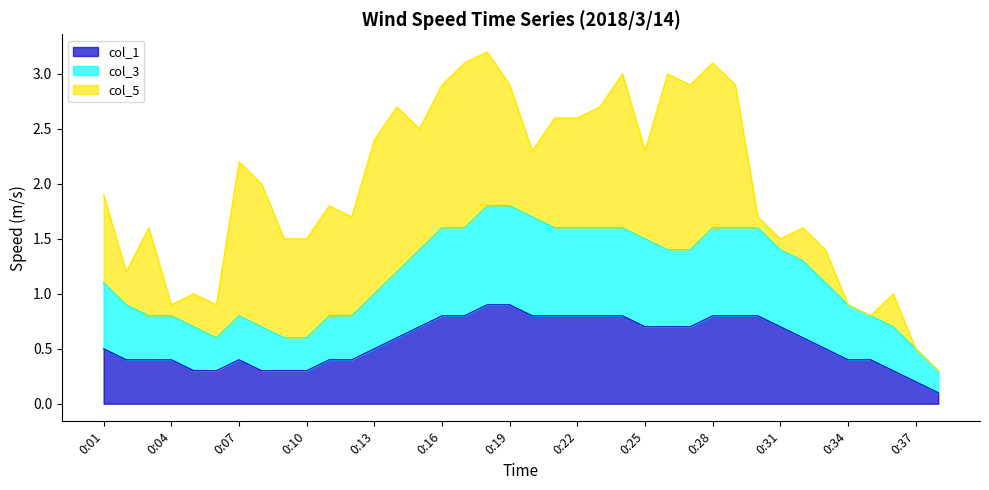

The value of col_1 at 0:25 is 0.2. True or false?

False